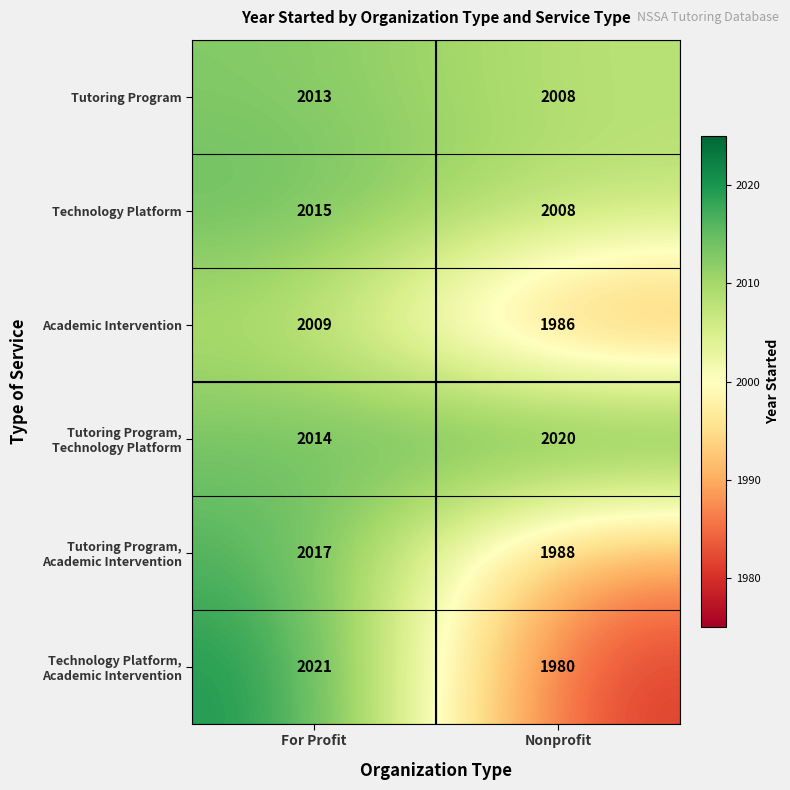

What is the spread (max minus min) of values at Nonprofit?

40